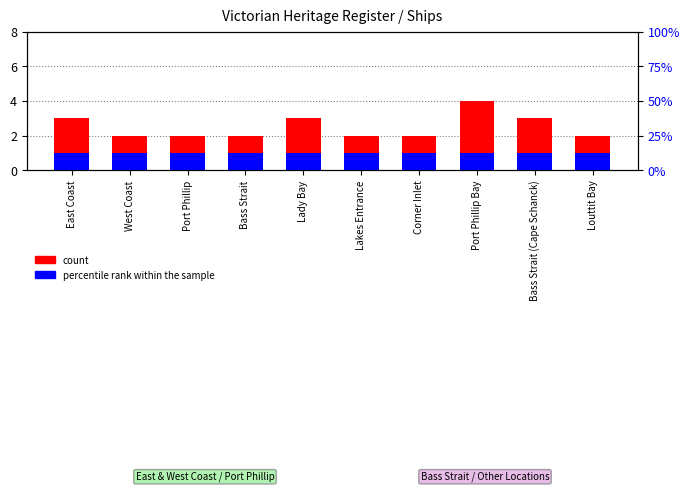

What is the sum of the count values at Bass Strait (Cape Schanck) and Louttit Bay?

5